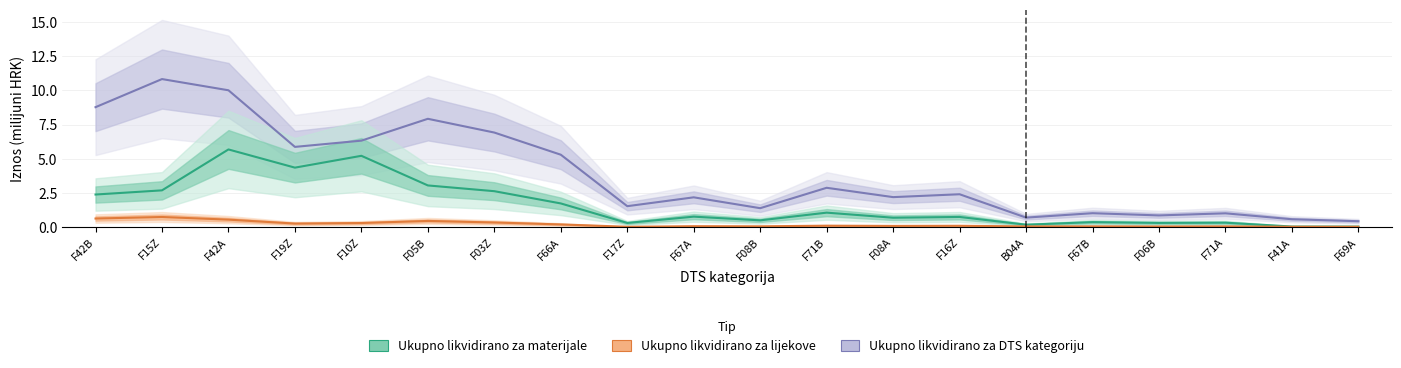

The value of Ukupno likvidirano za DTS kategoriju at F16Z is 1.4. True or false?

False